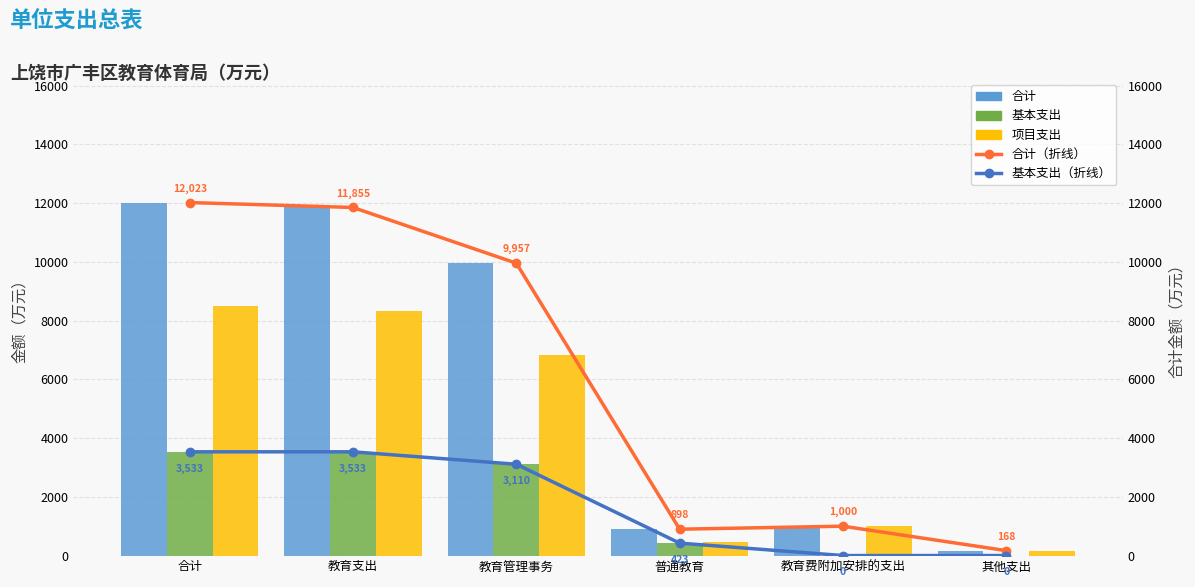

The 合计 series shows 167.8 at 其他支出. True or false?

True